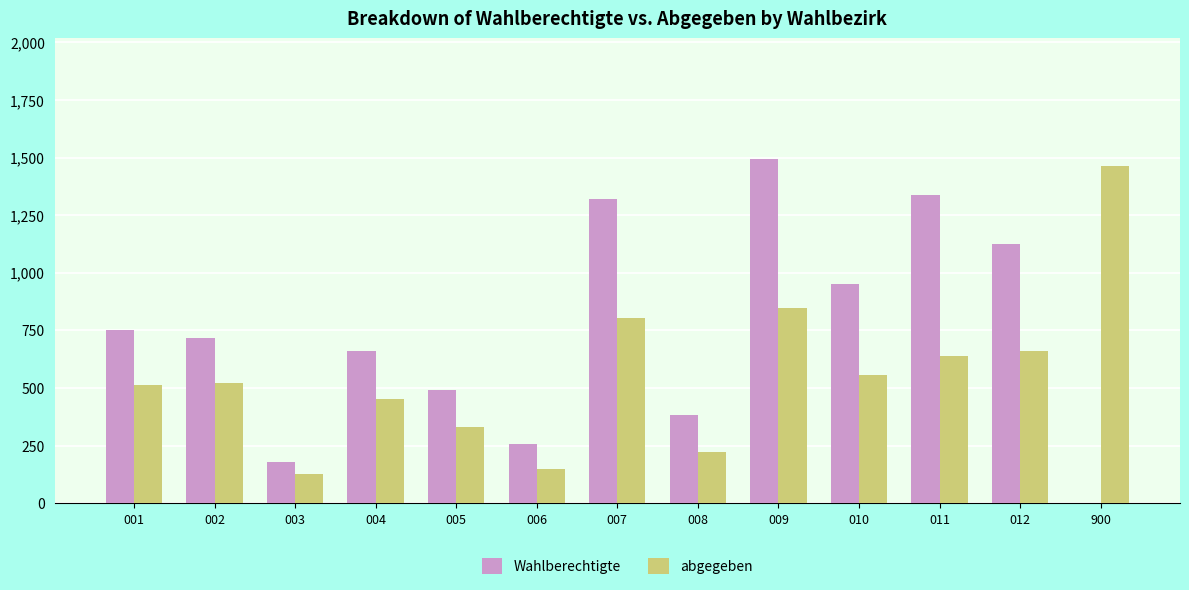

True or false: Wahlberechtigte has a value of 381 at 008.

True